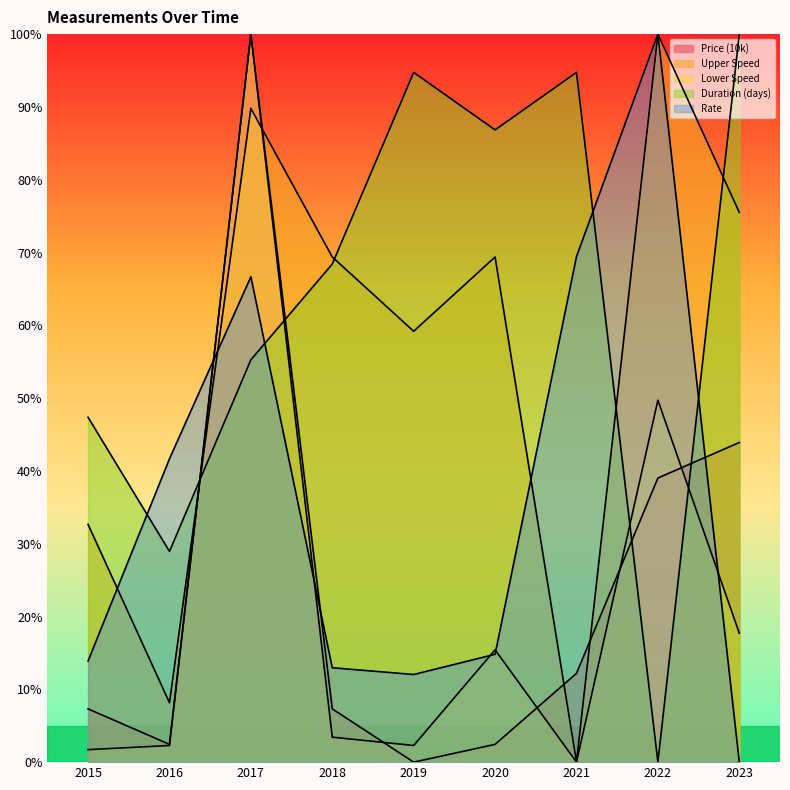

What are all the series names shown in the legend?

Price (10k), Upper Speed, Lower Speed, Duration (days), Rate